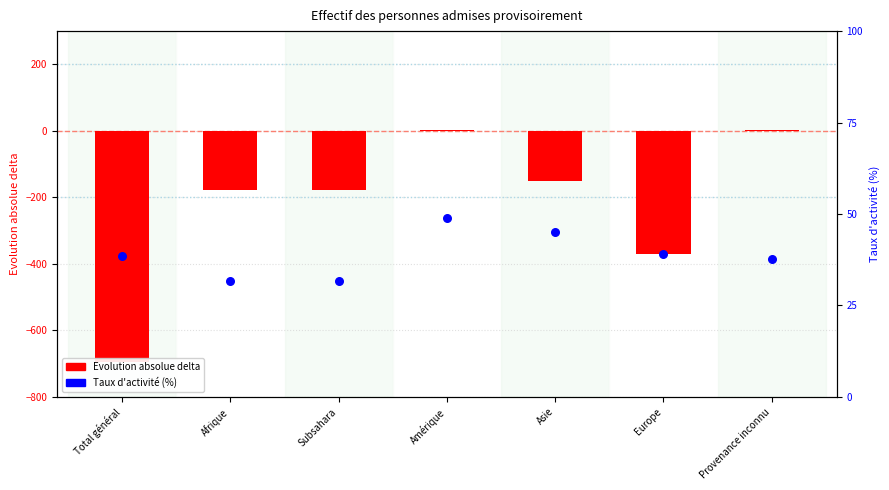

At how many categories does at least one series exceed -353?

7